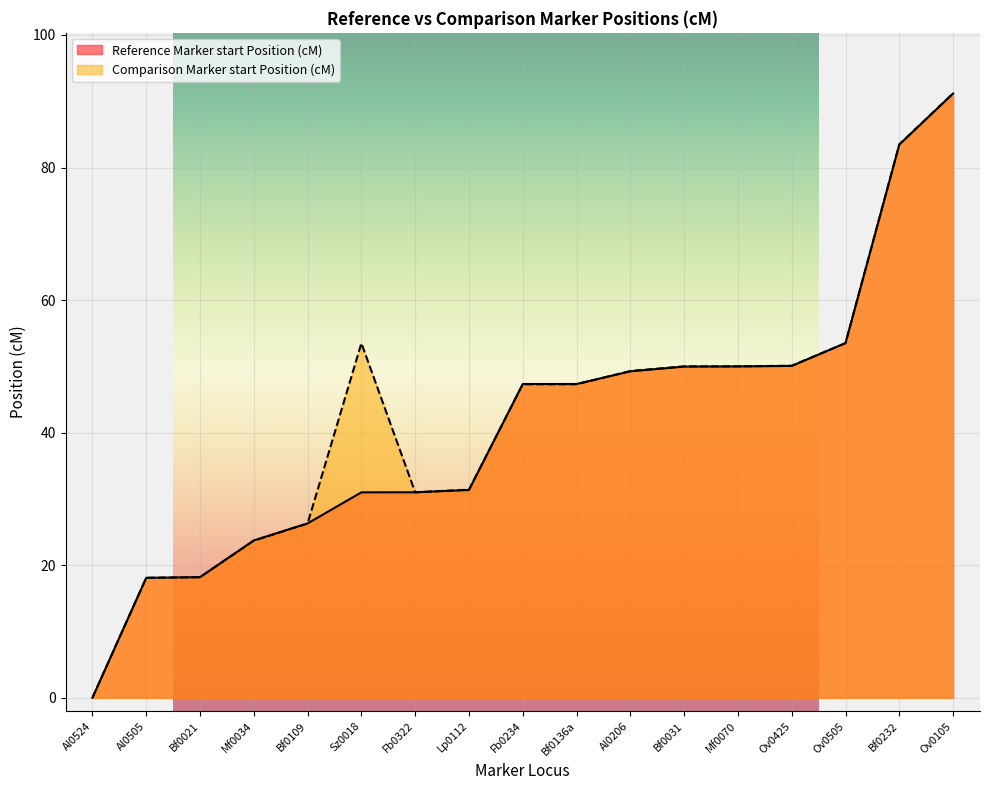

How many lines are shown in the chart?

2